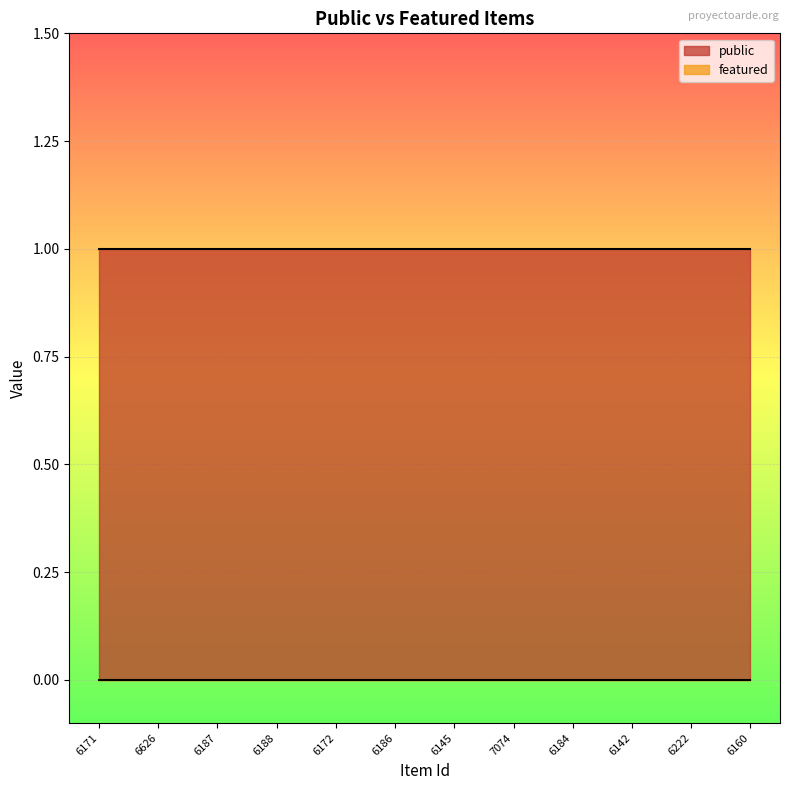

At 6160, list the series in order from smallest to largest.

featured, public